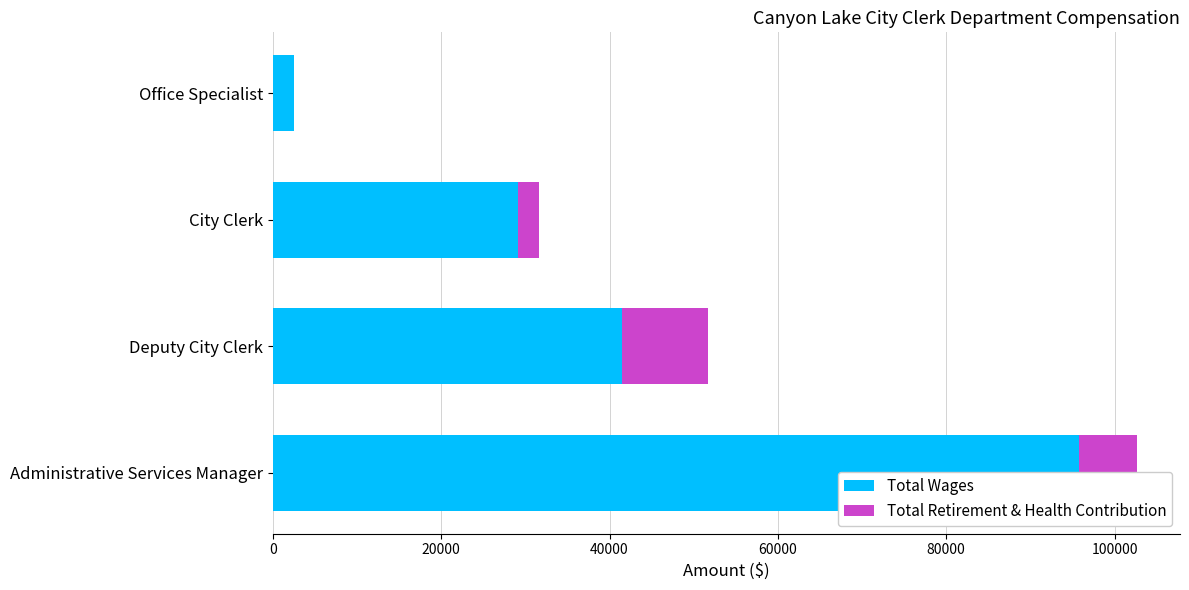

Rank the series at Deputy City Clerk from lowest to highest value.

Total Retirement & Health Contribution, Total Wages